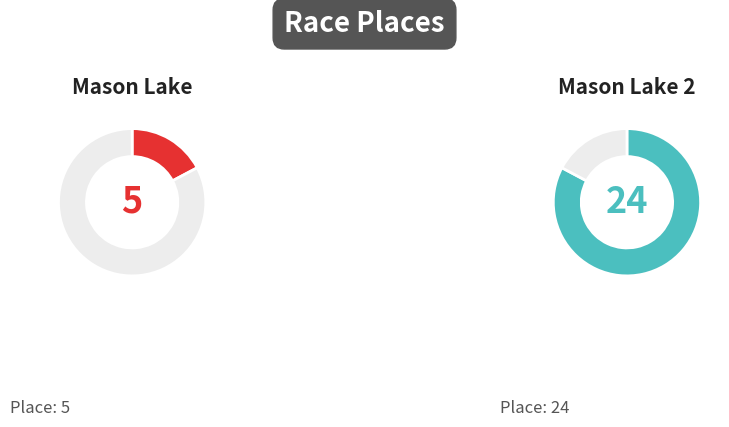

To the nearest percent, what is the difference between the Mason Lake 2 and Mason Lake slice percentages?

66%